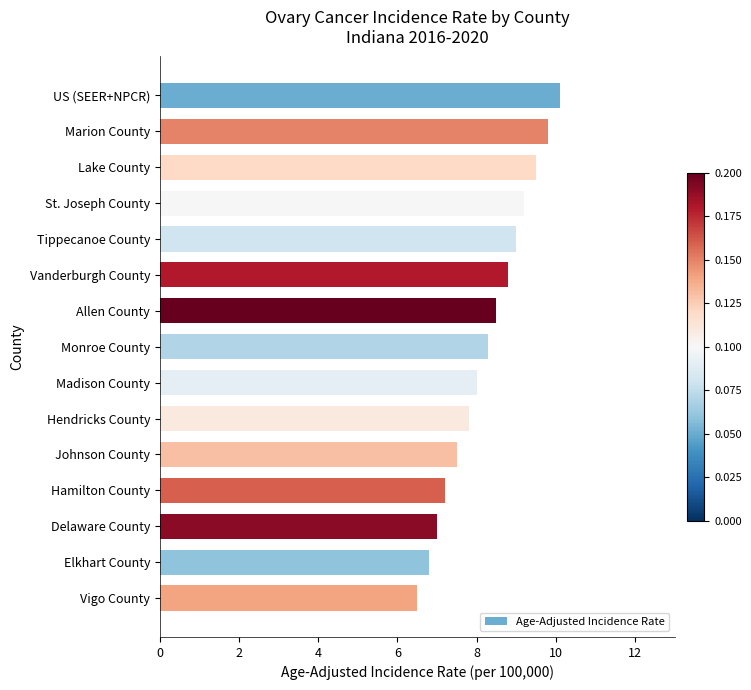

Count the number of categories in the chart.

15